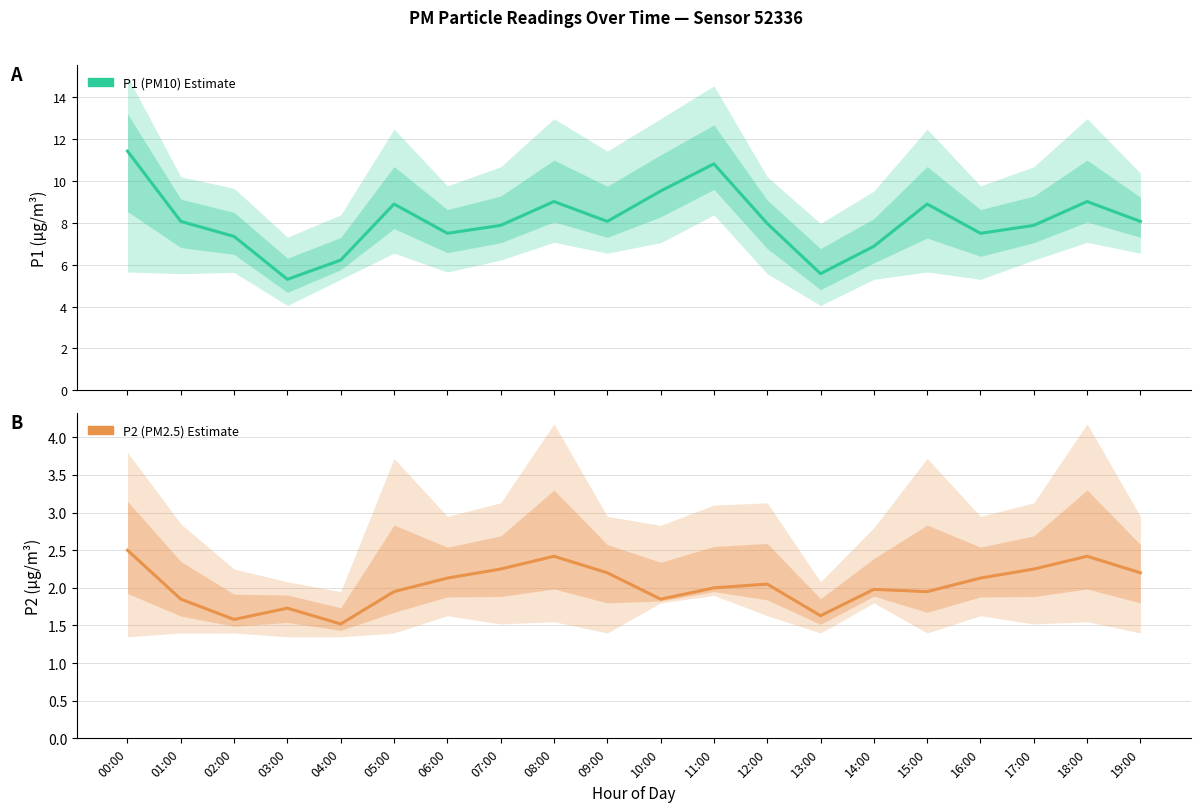

In P2 (PM2.5) Estimate, how many points are higher than both neighbors (excluding endpoints)?

5